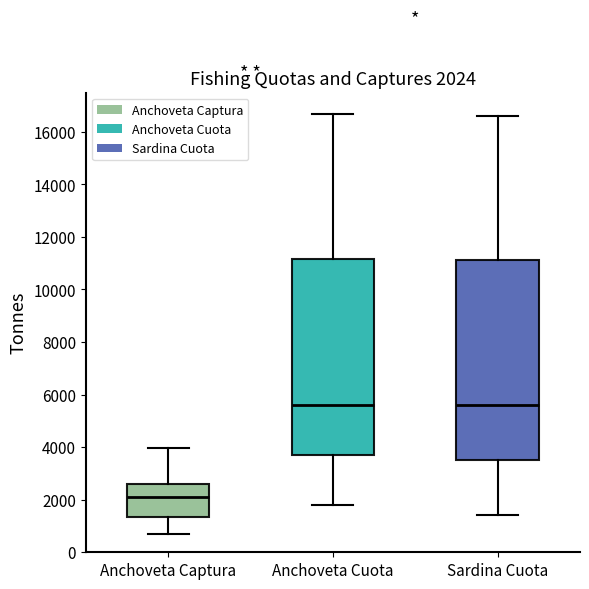

Which box's median line is the lowest?

Anchoveta Captura